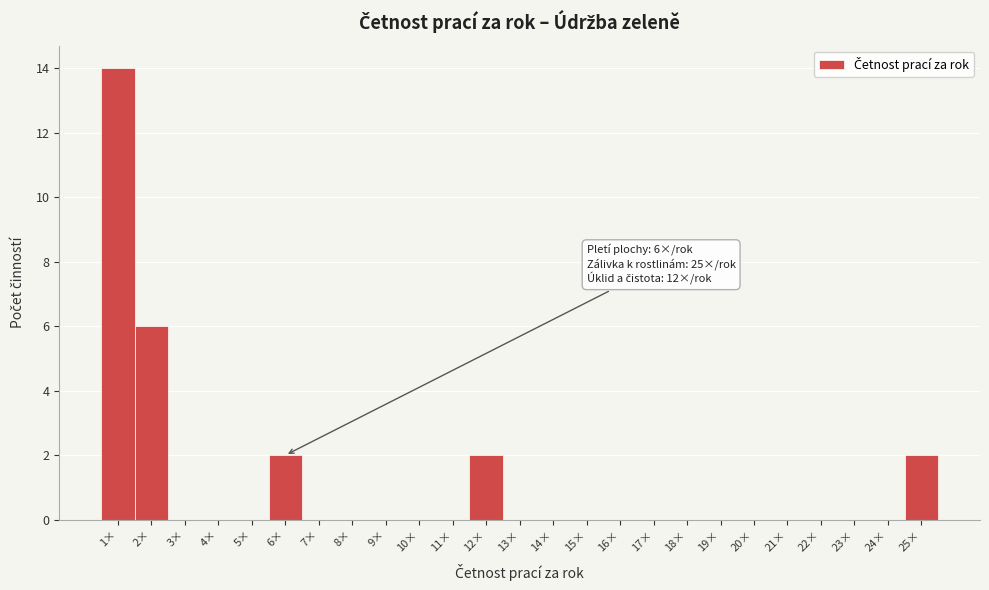

Over which range of the x-axis is the bar tallest?

0.5 to 1.5